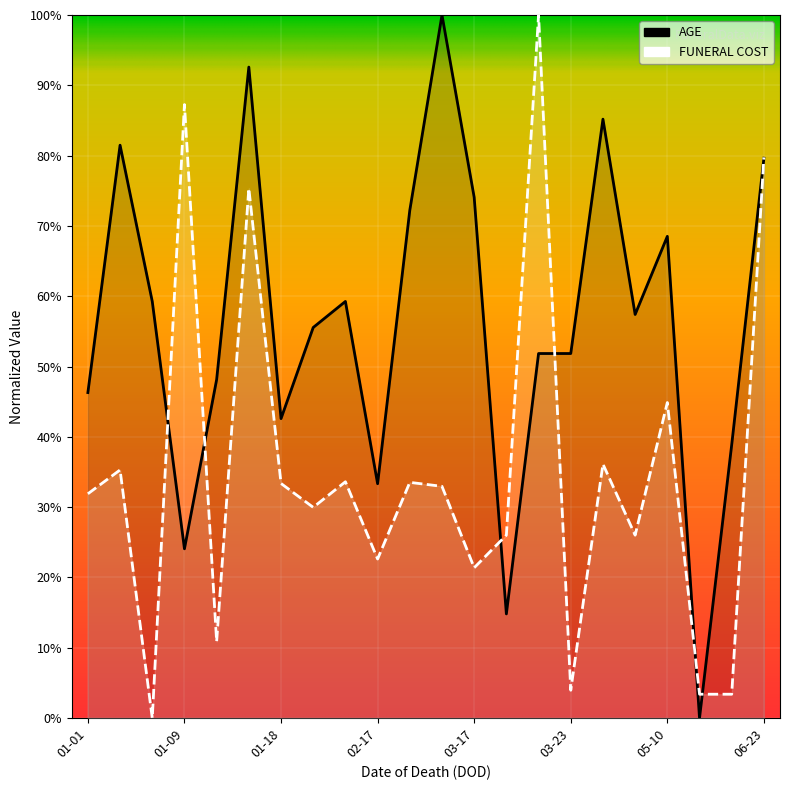

What is the difference between the highest and lowest values at 06-23?

0.1